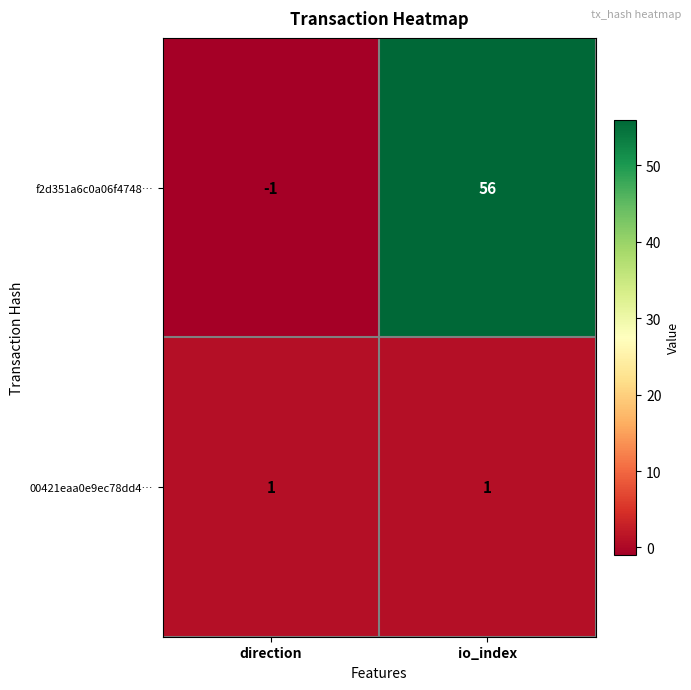

What is the greatest value displayed?

56